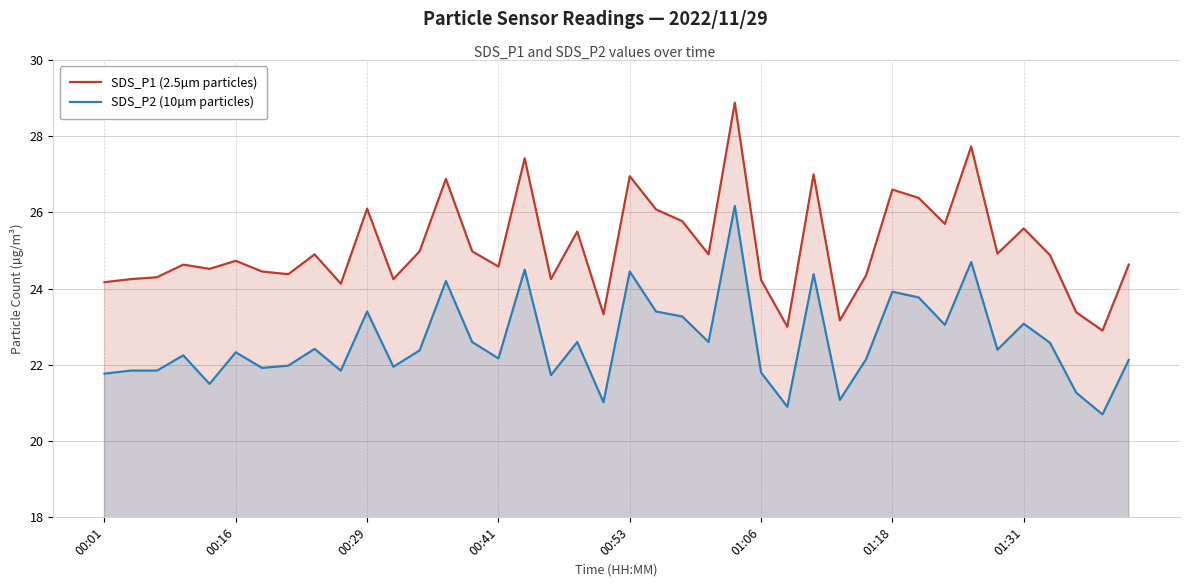

True or false: SDS_P1 (2.5µm particles) and SDS_P2 (10µm particles) intersect in this chart.

False